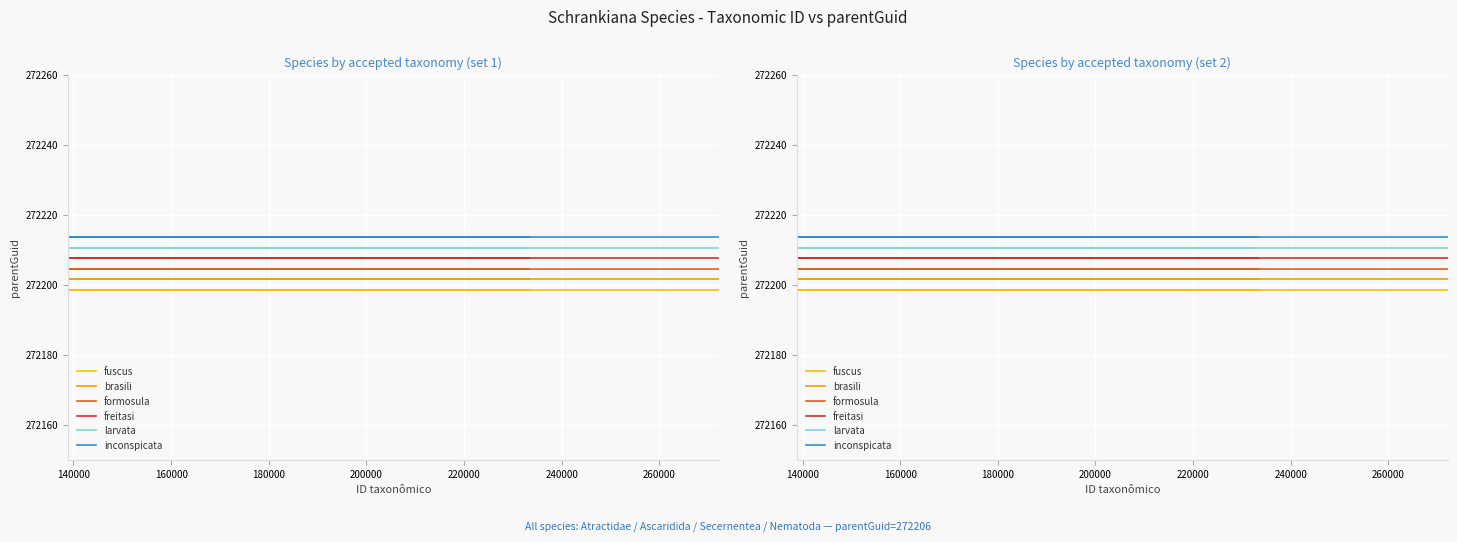

Is this an area chart (filled region under the line)?

No